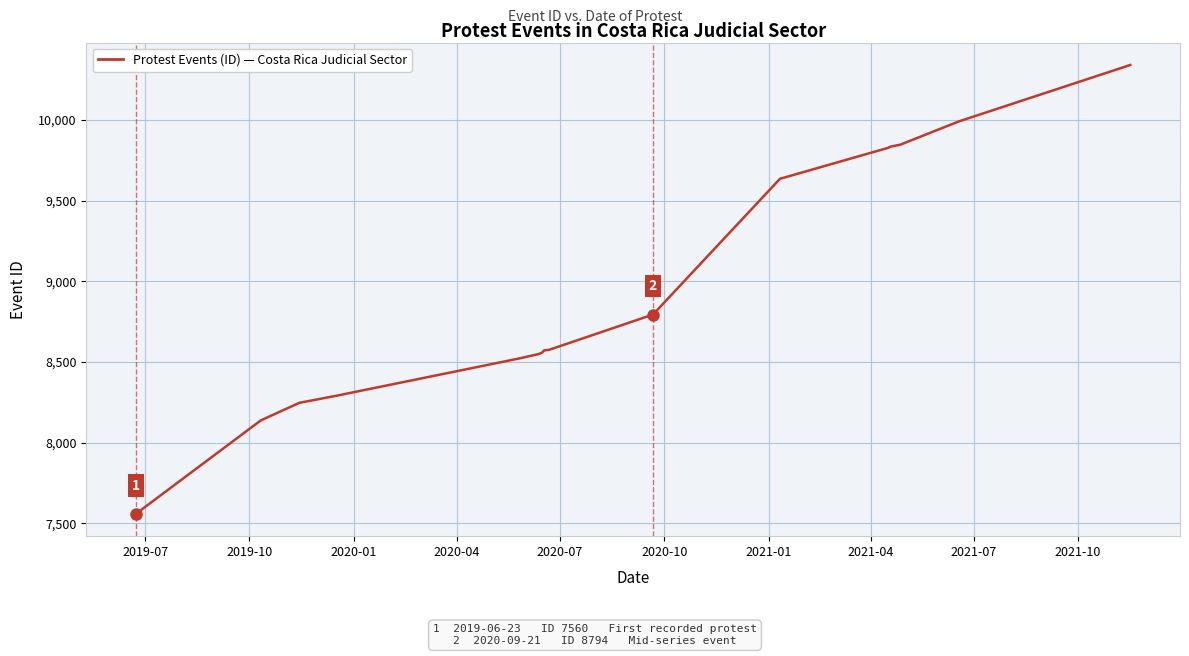

What is the maximum value shown in the chart?

10340